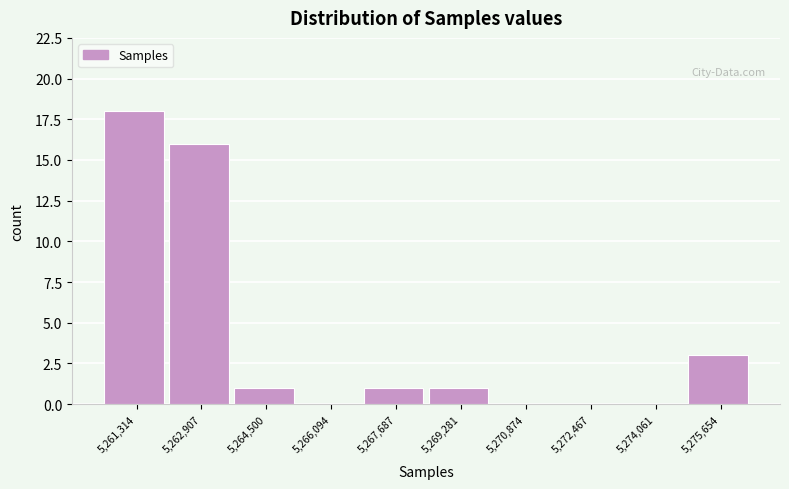

Reading right to left, extract all data points from this chart.

5,275,654=3	5,274,061=0	5,272,467=0	5,270,874=0	5,269,281=1	5,267,687=1	5,266,094=0	5,264,500=1	5,262,907=16	5,261,314=18